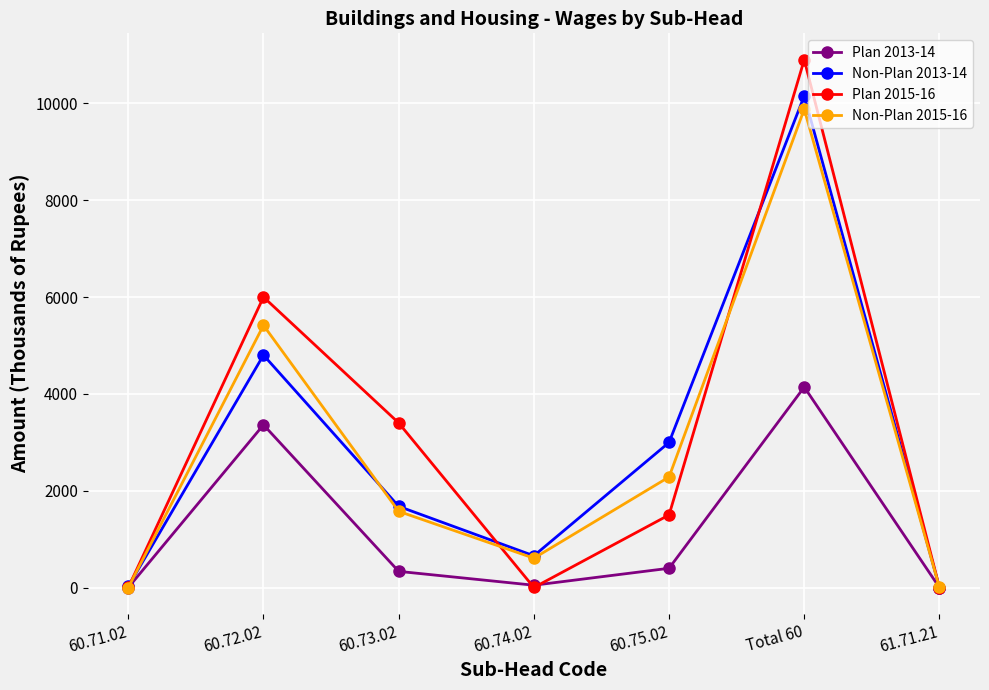

What is the difference between the second highest and minimum values in the Plan 2015-16 series?

6000